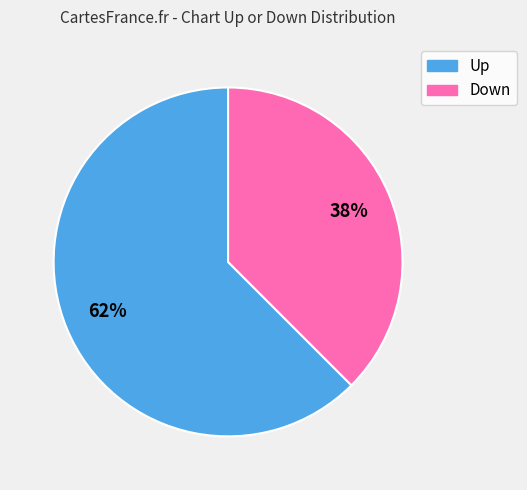

Is there a majority slice in this chart?

Yes